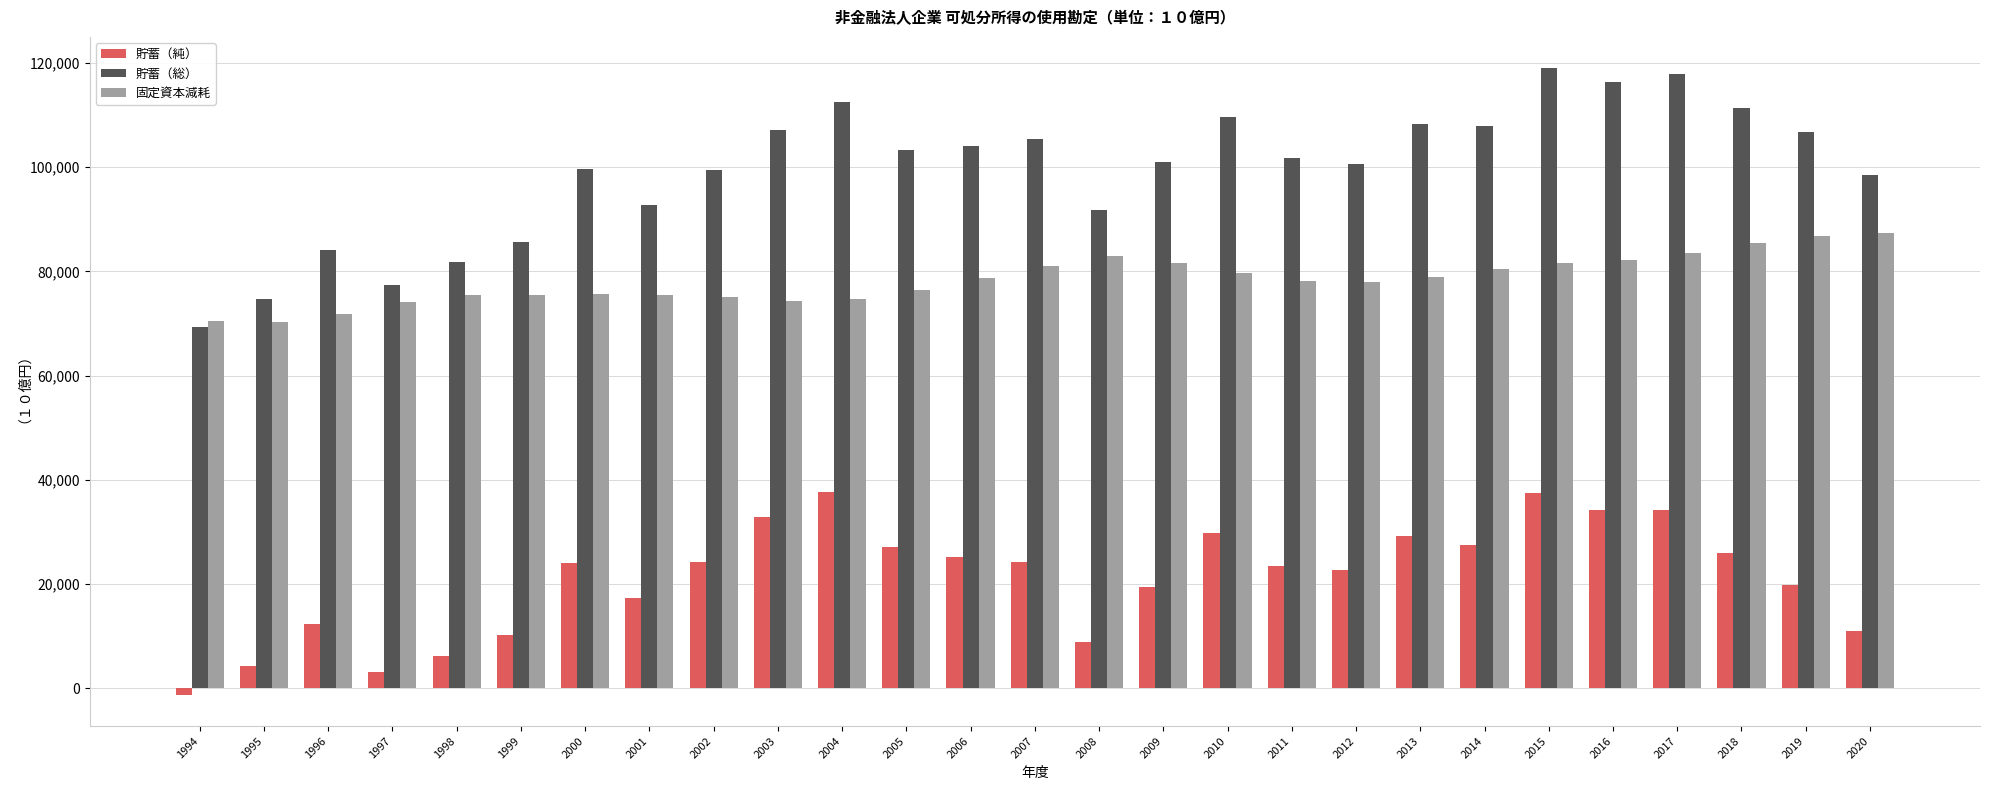

What is the sum of all 固定資本減耗 values?

2115774.1